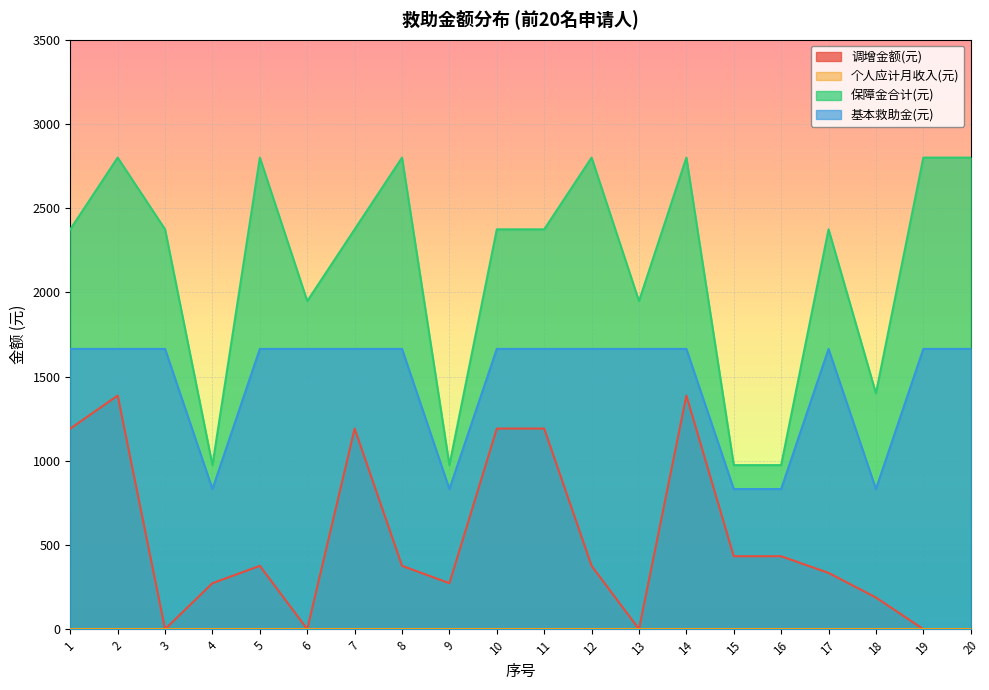

What is the difference between the maximum and minimum values in the 调增金额(元) series?

1387